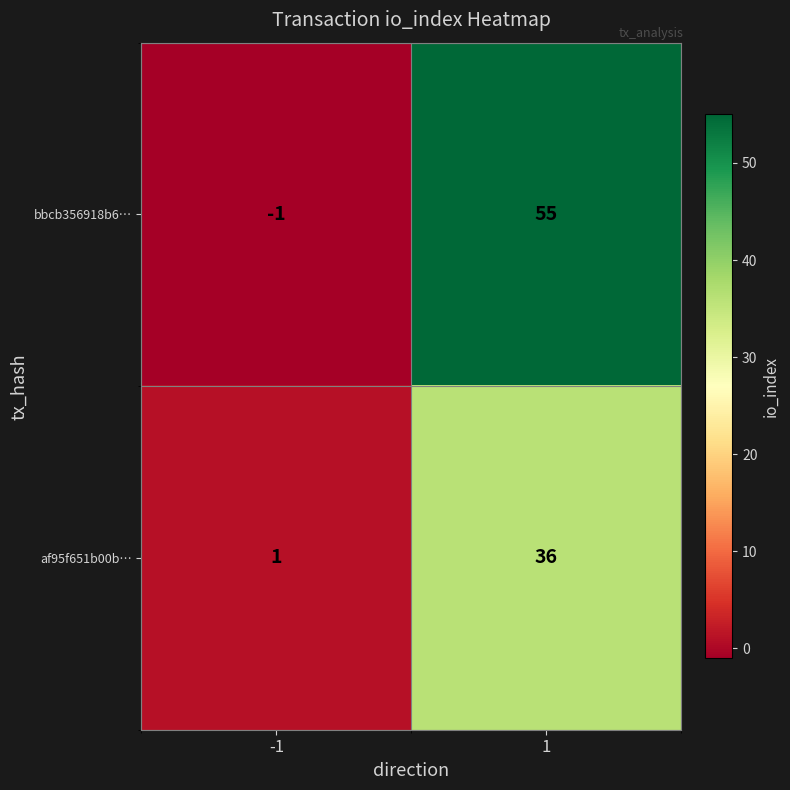

Reading left to right, extract all data points from this chart.

bbcb356918b6…: -1	55
af95f651b00b…: 1	36